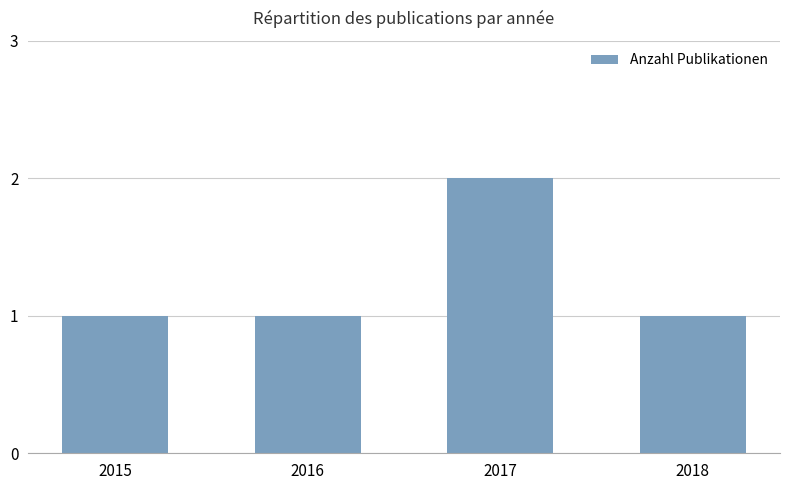

Reading left to right, what are all the values shown in this chart?

1	1	2	1